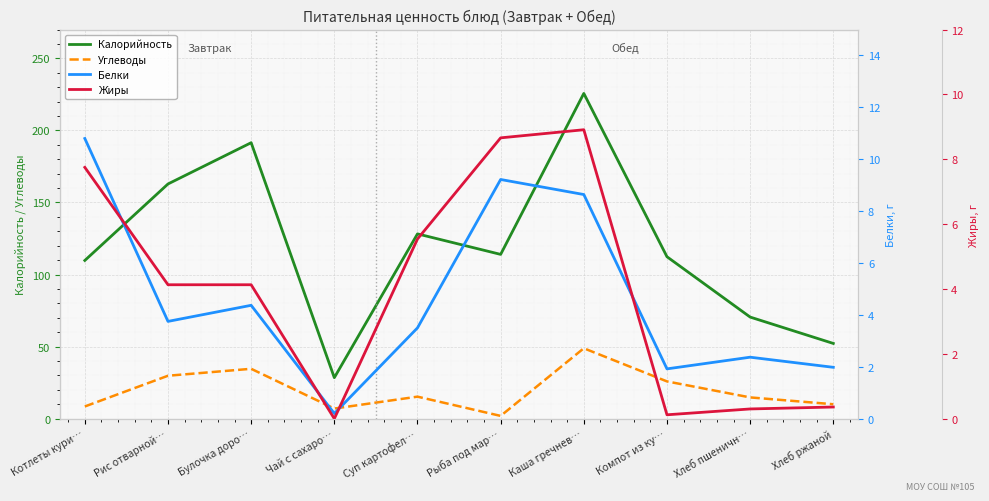

What is the sum of the Калорийность values at Компот из ку… and Суп картофел…?

240.6